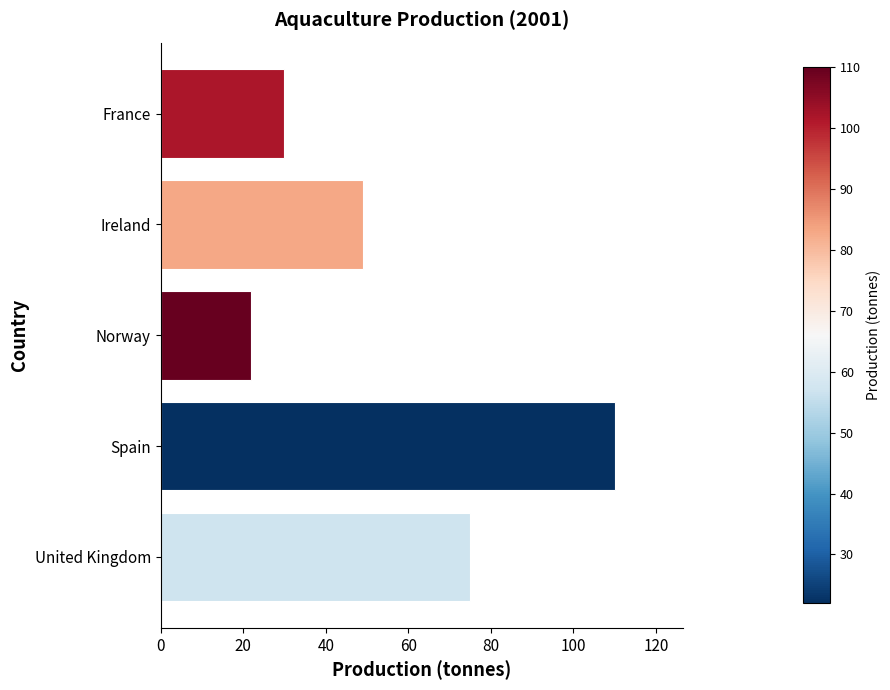

At which label is the value closest to 66?

United Kingdom